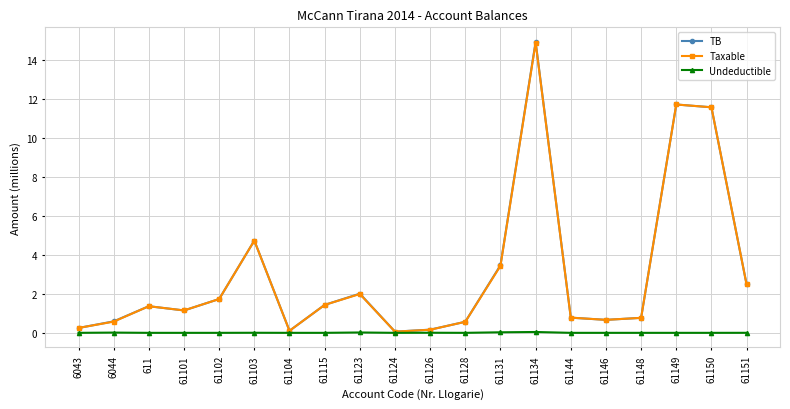

Which category has the highest value in the Taxable series?

61134